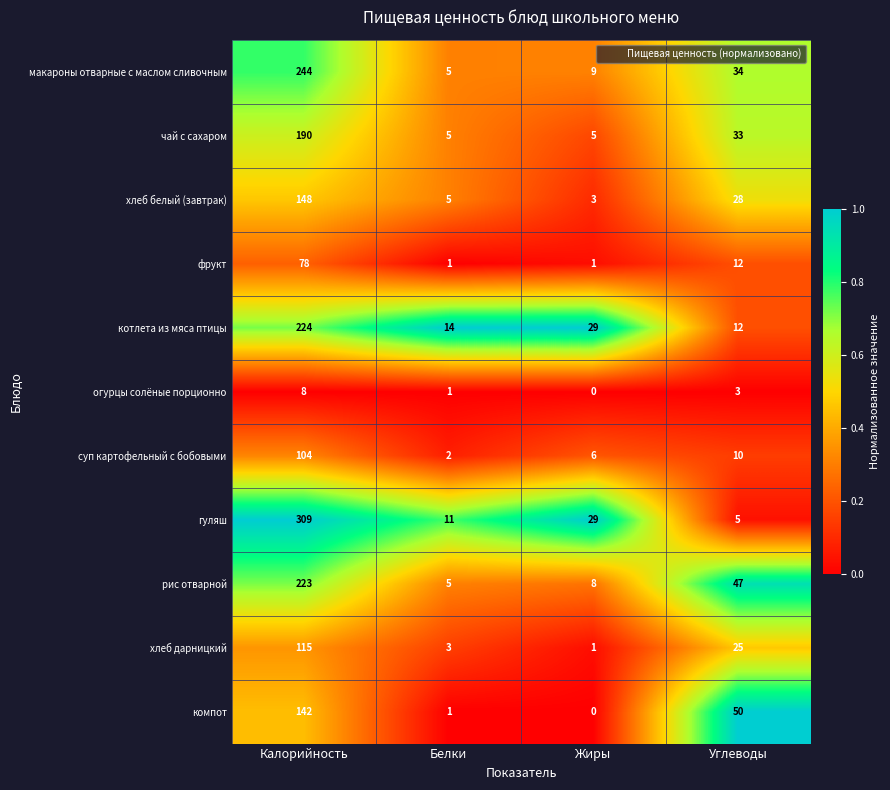

The хлеб белый (завтрак) series shows 2 at Жиры. True or false?

False